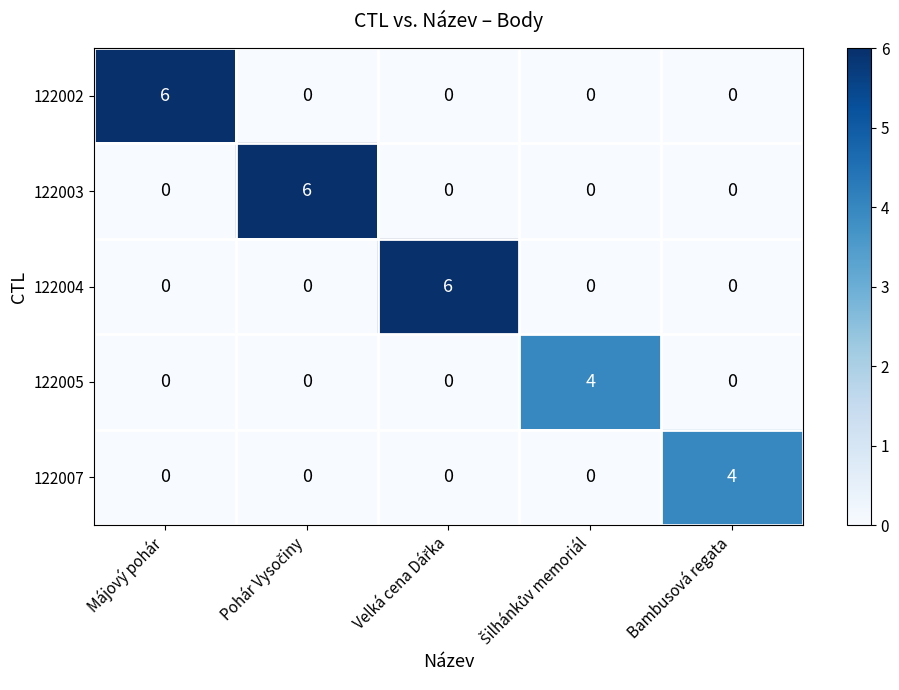

What is the total value across all series at Májový pohár?

6